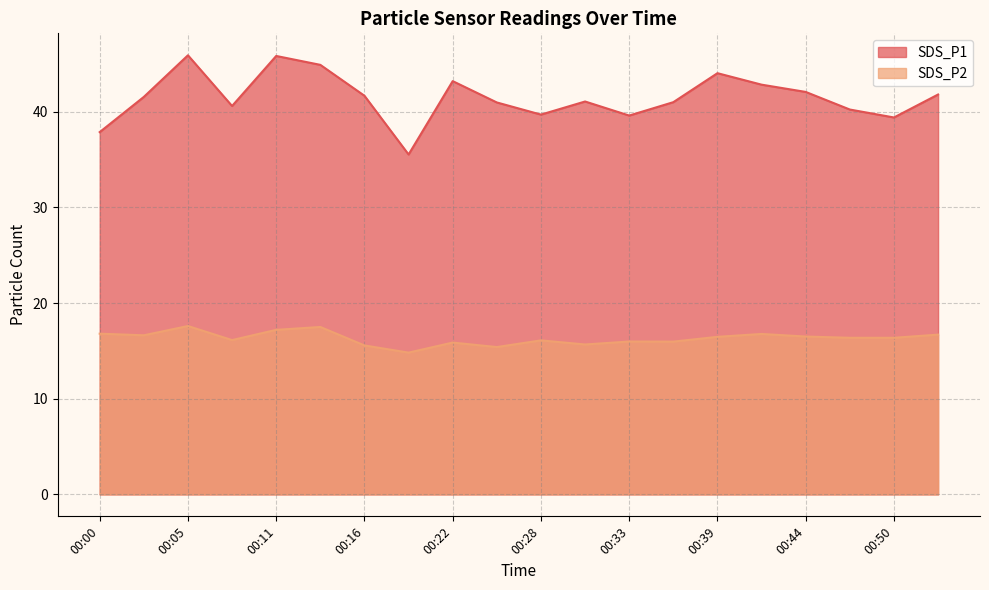

Reading left to right, what are all the values shown in this chart?

SDS_P1: 00:00=37.9	00:02=41.5	00:05=45.9	00:08=40.6	00:11=45.8	00:14=44.9	00:16=41.7	00:19=35.5	00:22=43.2	00:25=41.0	00:28=39.7	00:30=41.1	00:33=39.6	00:36=41.0	00:39=44.0	00:42=42.8	00:44=42.1	00:47=40.2	00:50=39.4	00:53=41.8
SDS_P2: 00:00=16.8	00:02=16.6	00:05=17.6	00:08=16.1	00:11=17.2	00:14=17.5	00:16=15.6	00:19=14.8	00:22=15.9	00:25=15.4	00:28=16.1	00:30=15.7	00:33=16.0	00:36=16.0	00:39=16.5	00:42=16.8	00:44=16.5	00:47=16.4	00:50=16.4	00:53=16.7